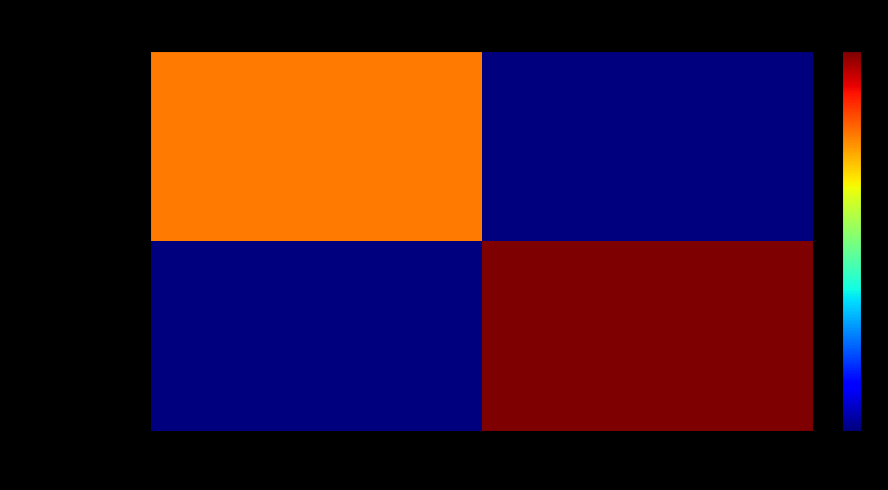

At which category is the sum across all series the highest?

1